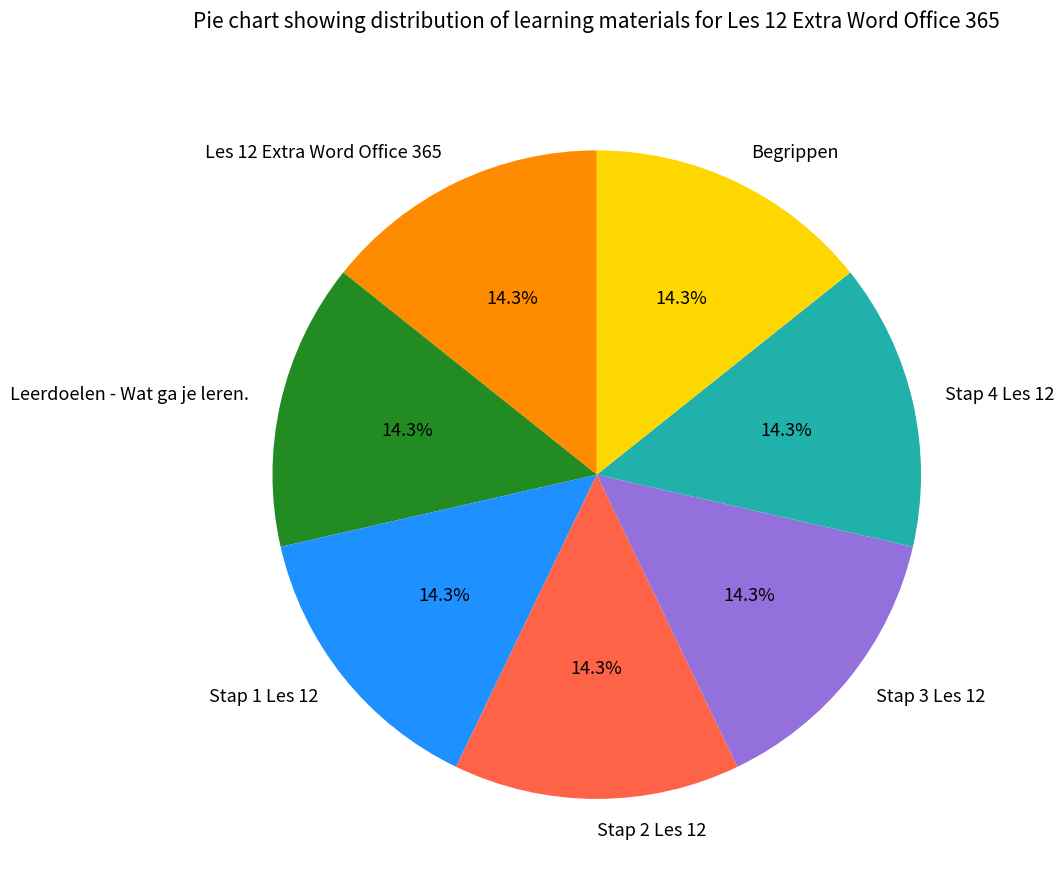

Is there any slice that represents more than half of the pie?

No